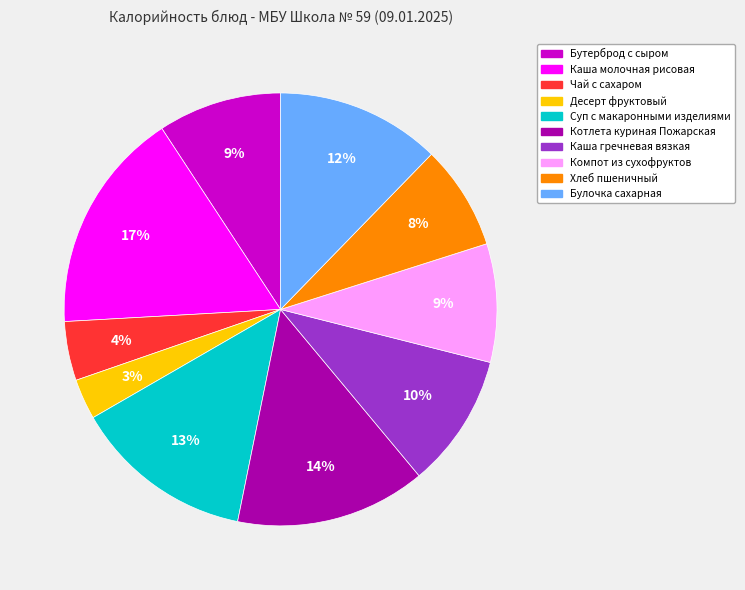

Do Булочка сахарная and Каша молочная рисовая together represent more than half of the pie?

No